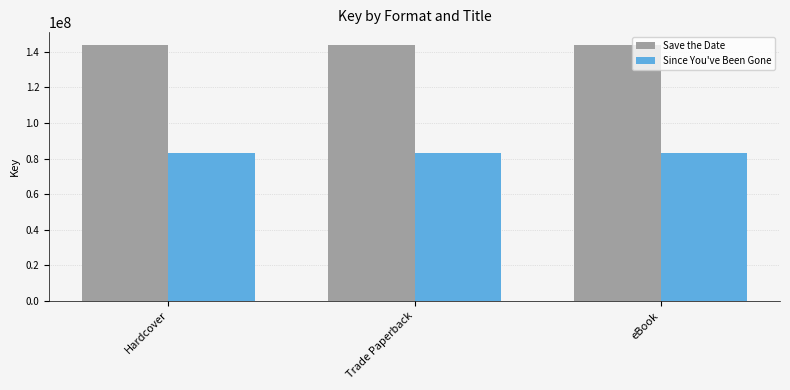

How many data points does each series have?

3